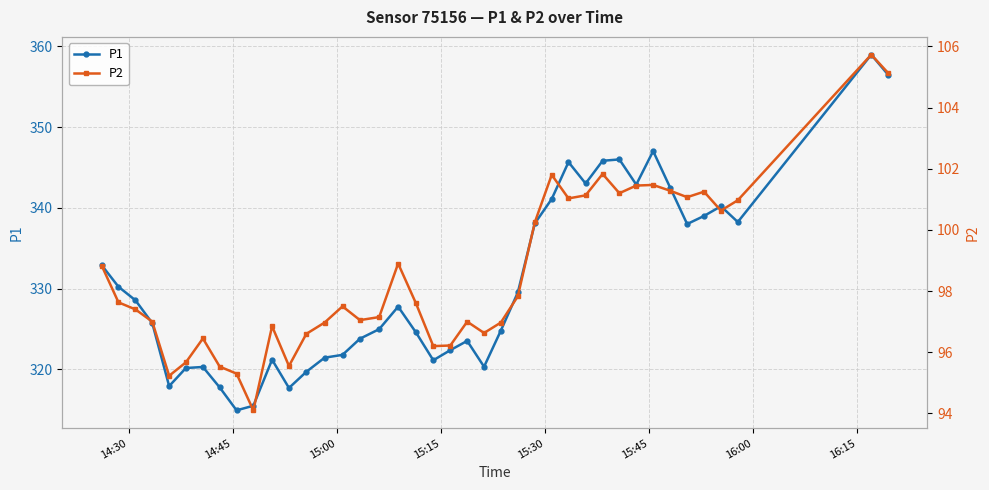

What is the value of the P1 point at the 19th from the left?

324.6